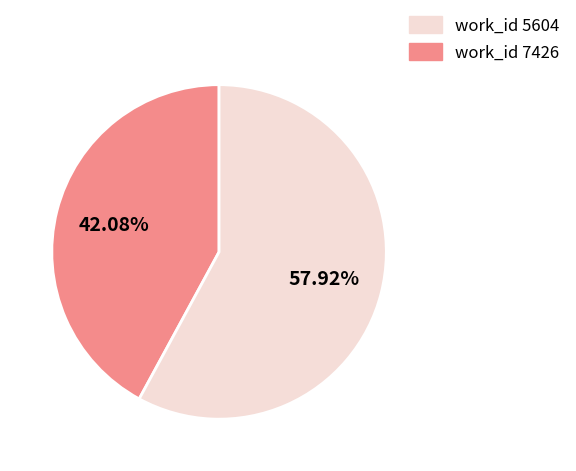

Is there any slice that represents more than half of the pie?

Yes